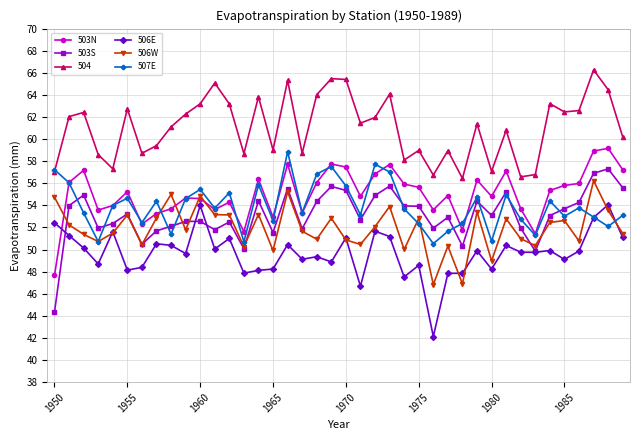

True or false: 503N has more than 0 interior local peaks.

True